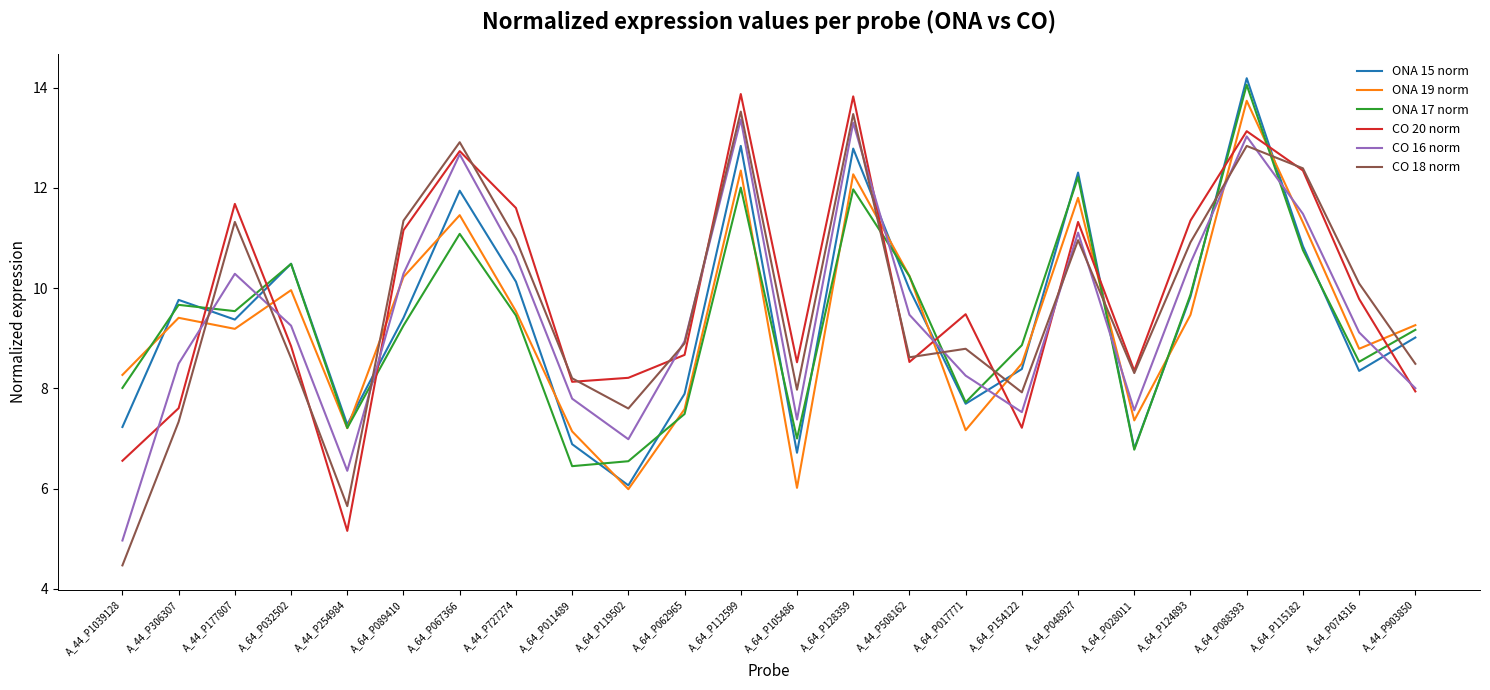

True or false: CO 20 norm has more than 2 points higher than both neighbors.

True